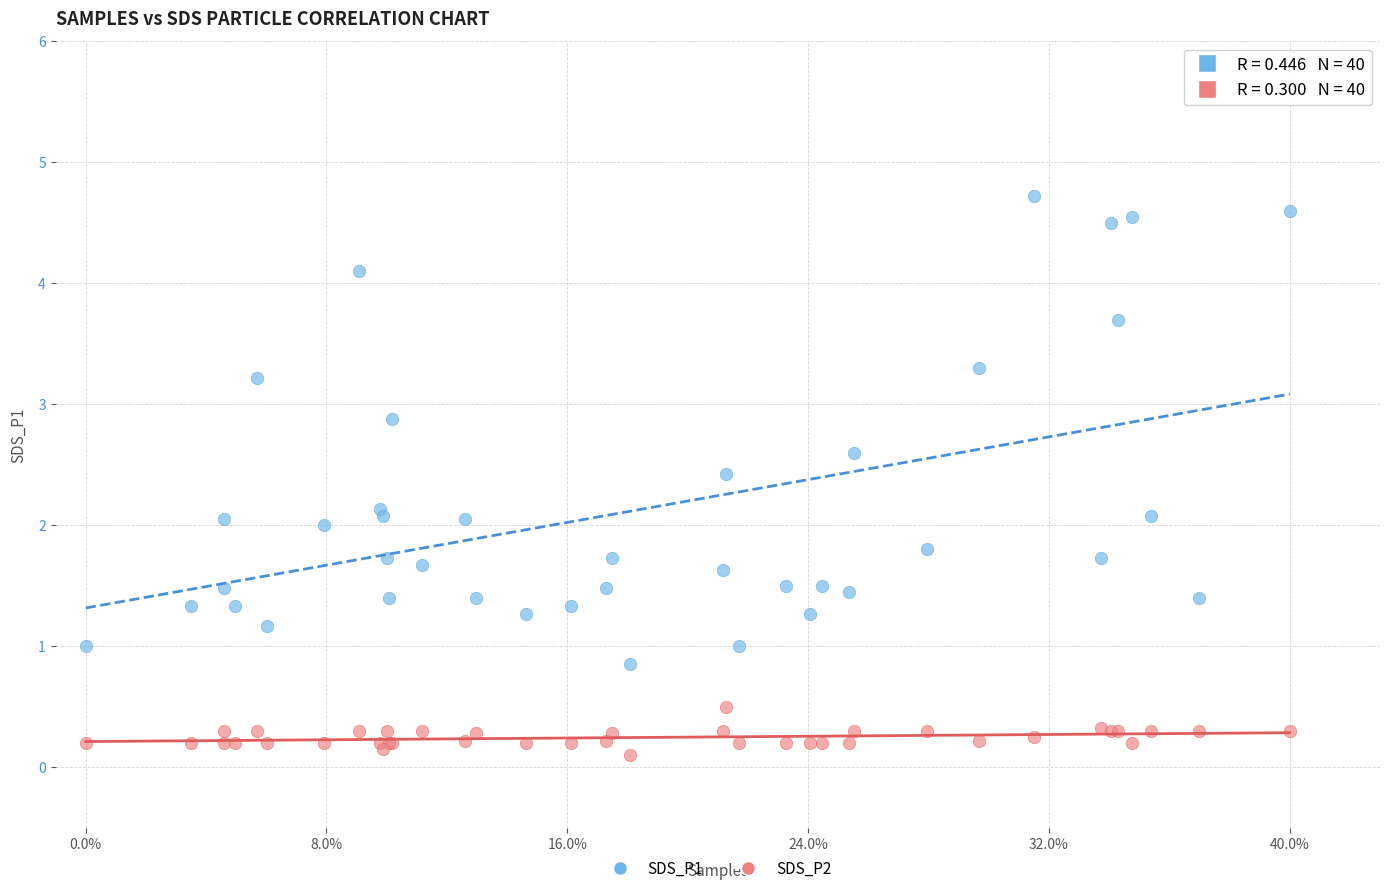

Which series contains the lowest Y value?

SDS_P2